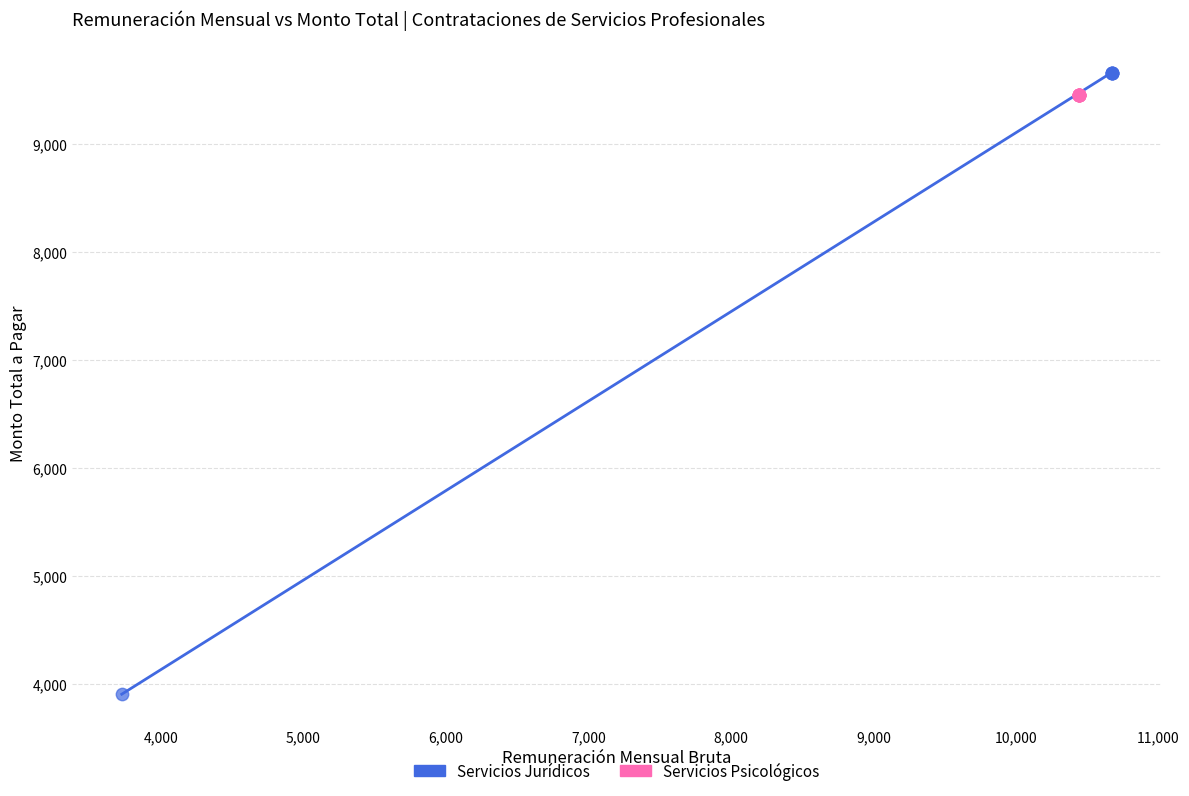

Which series reaches the minimum Y coordinate?

Servicios Jurídicos